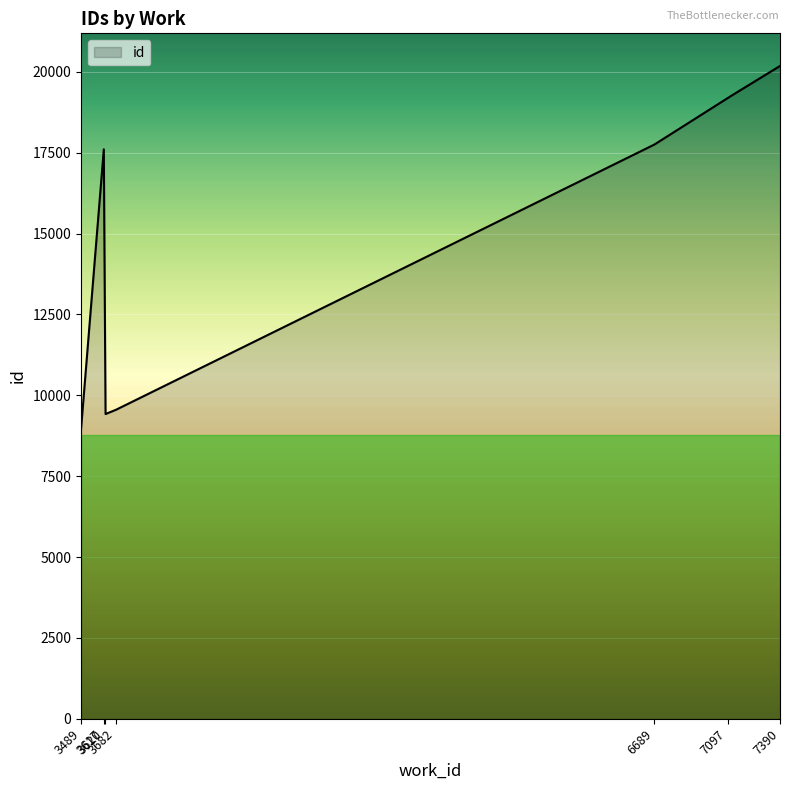

What is the difference between the maximum and minimum values?

11232.0